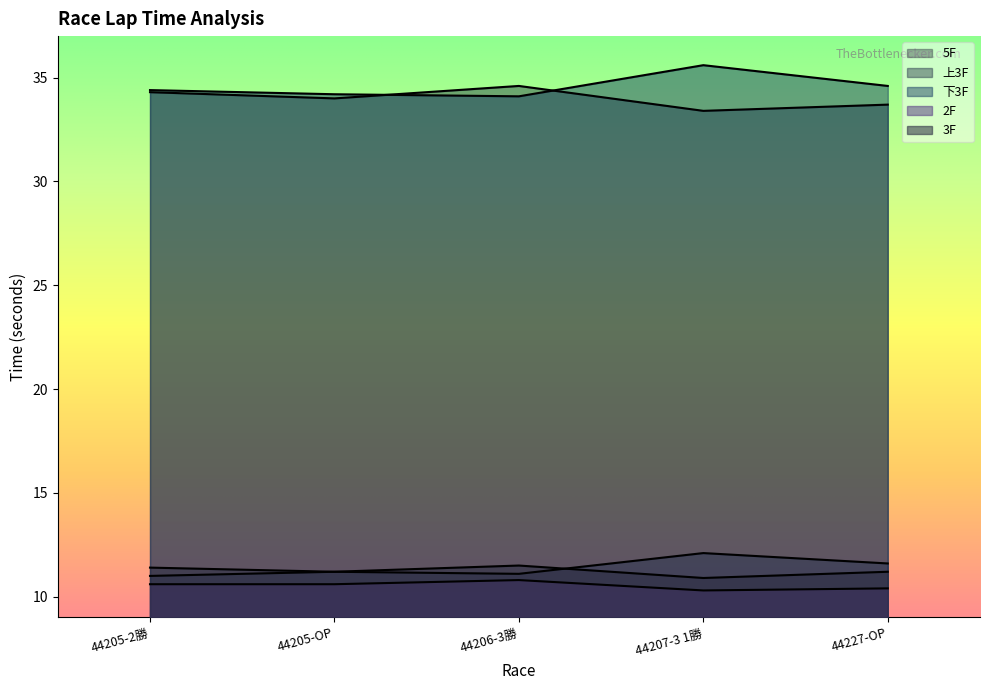

What is the value of the 上3F point at the 1st from the left?

34.3